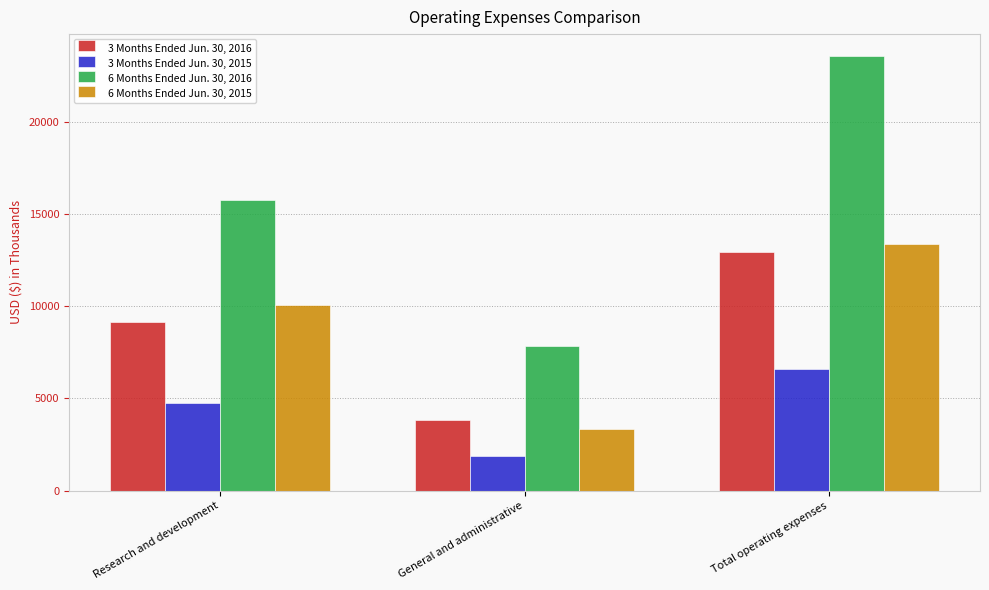

List the series in order of their peak value, lowest first.

3 Months Ended Jun. 30, 2015, 3 Months Ended Jun. 30, 2016, 6 Months Ended Jun. 30, 2015, 6 Months Ended Jun. 30, 2016